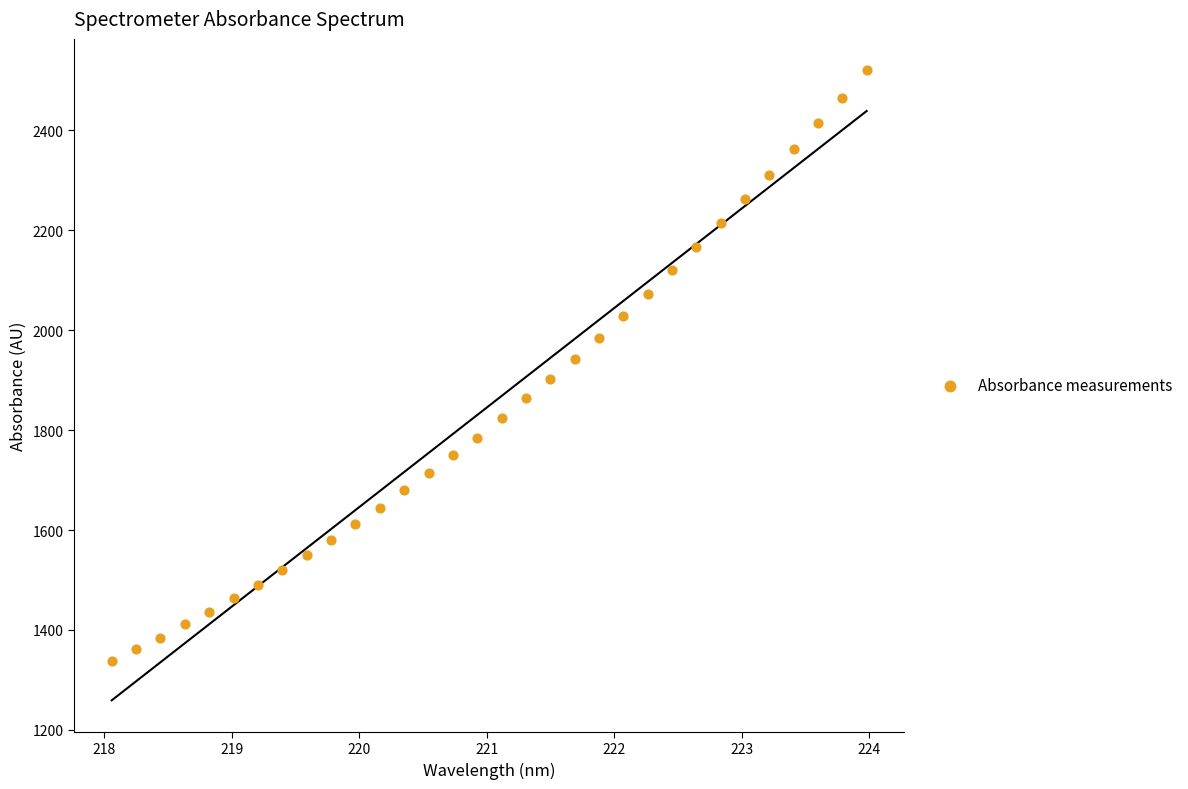

What is the range of X values (max minus min)?

5.9